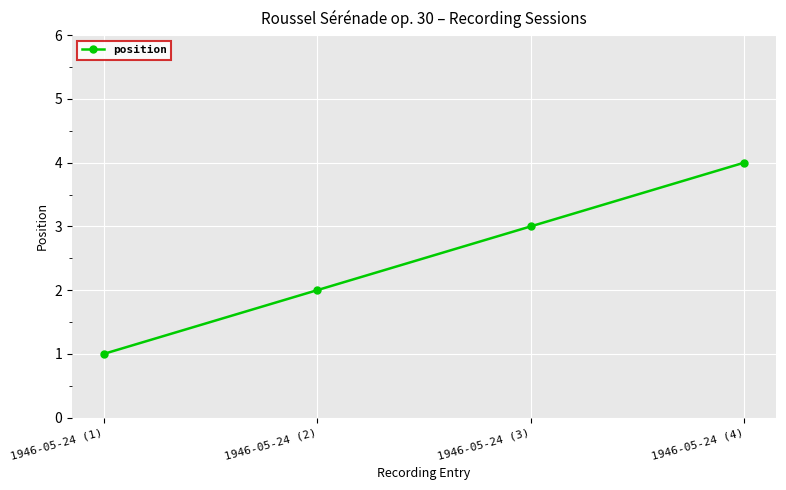

The chart shows a value of 4 at 1946-05-24 (3). True or false?

False